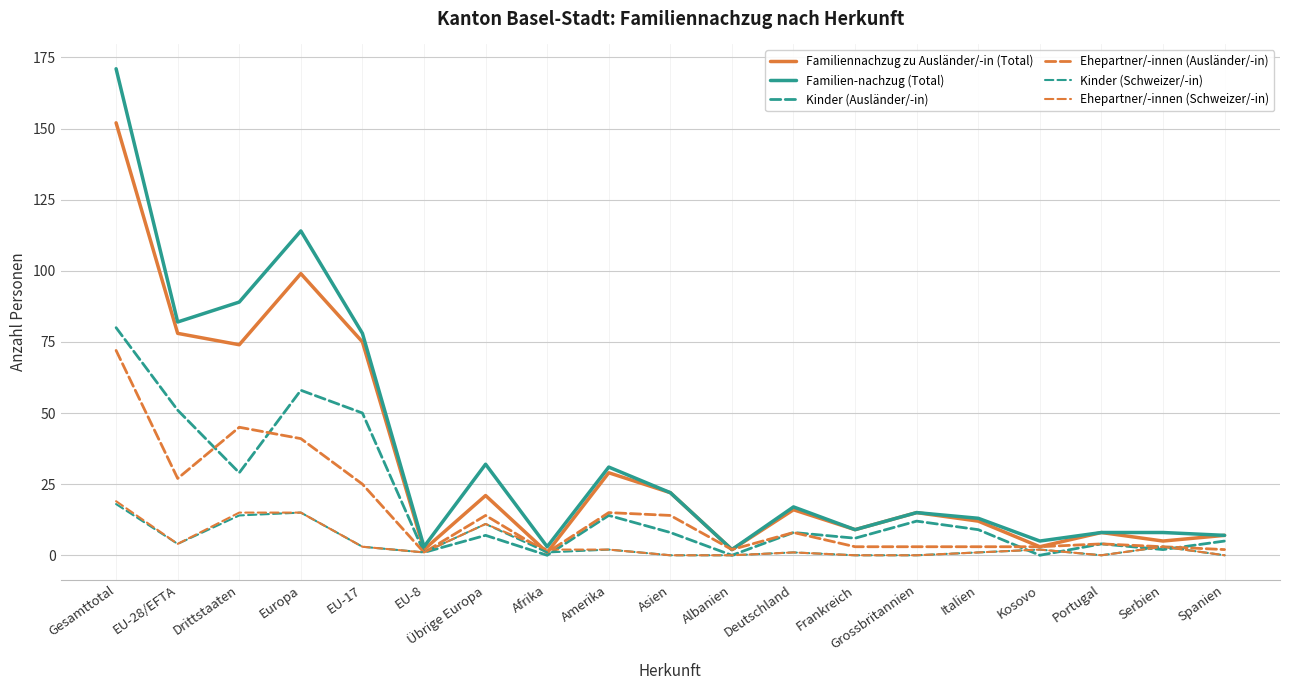

Does the chart have visible grid lines?

Yes